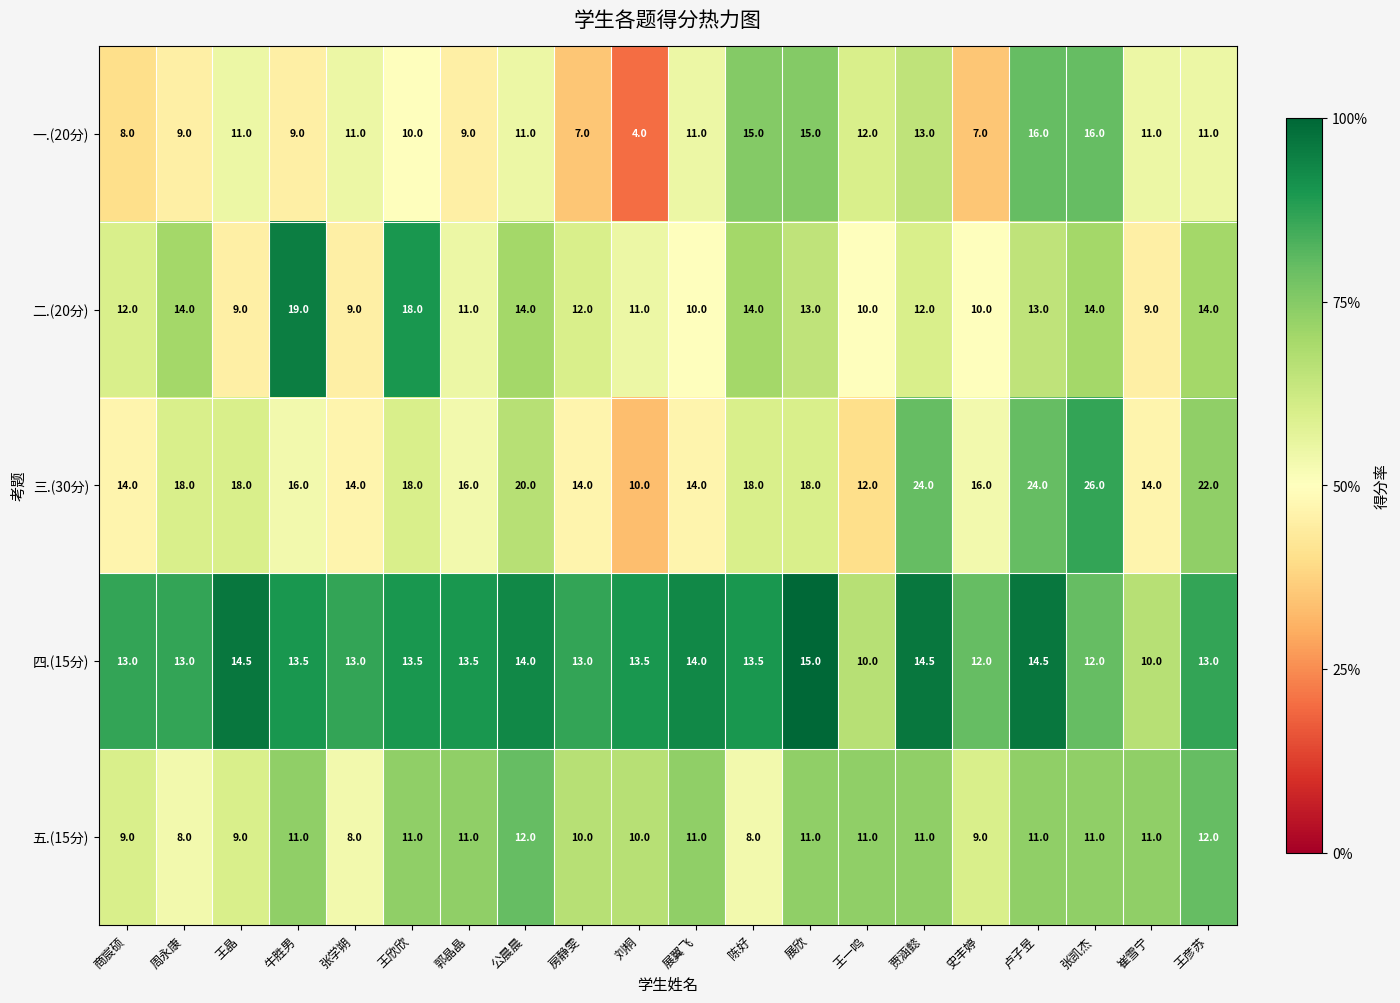

The 一.(20分) series shows 15.0 at 陈好. True or false?

True